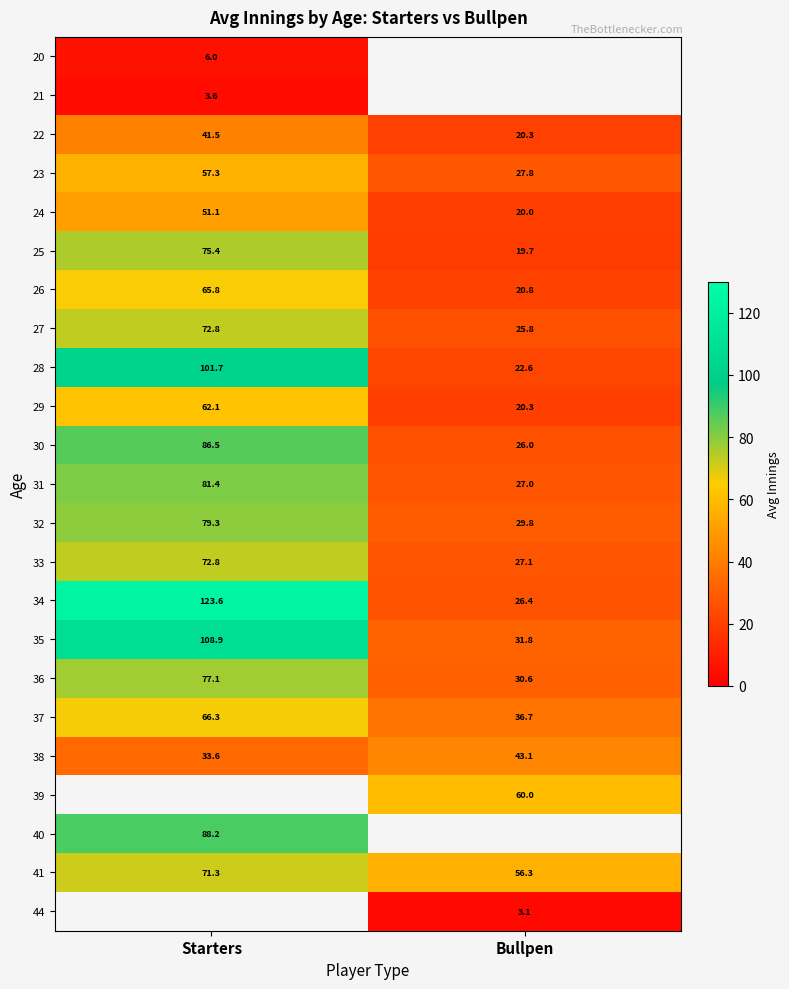

Which category has the lowest value in the 22 series?

Bullpen